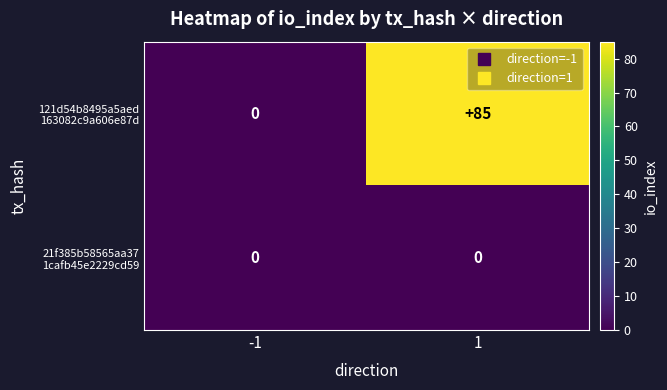

What is the greatest value displayed?

85